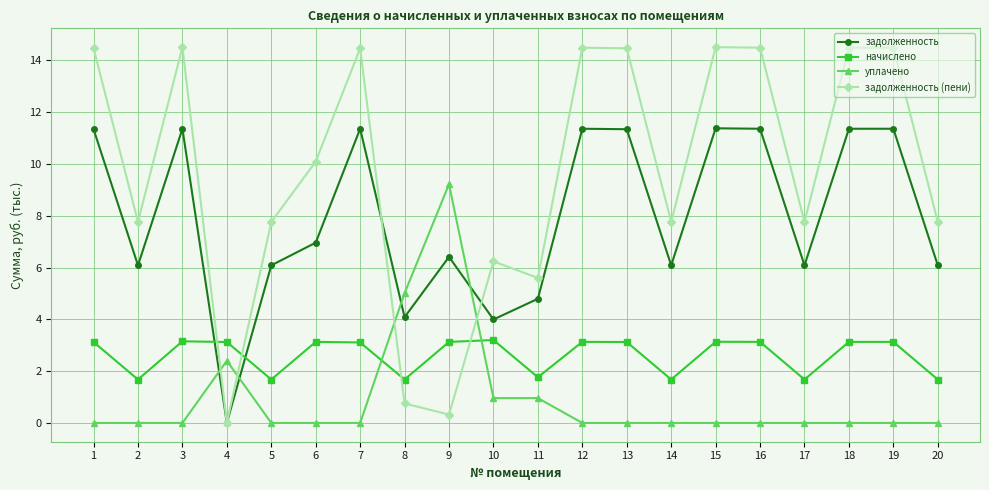

What are all the series names shown in the legend?

задолженность, начислено, уплачено, задолженность (пени)